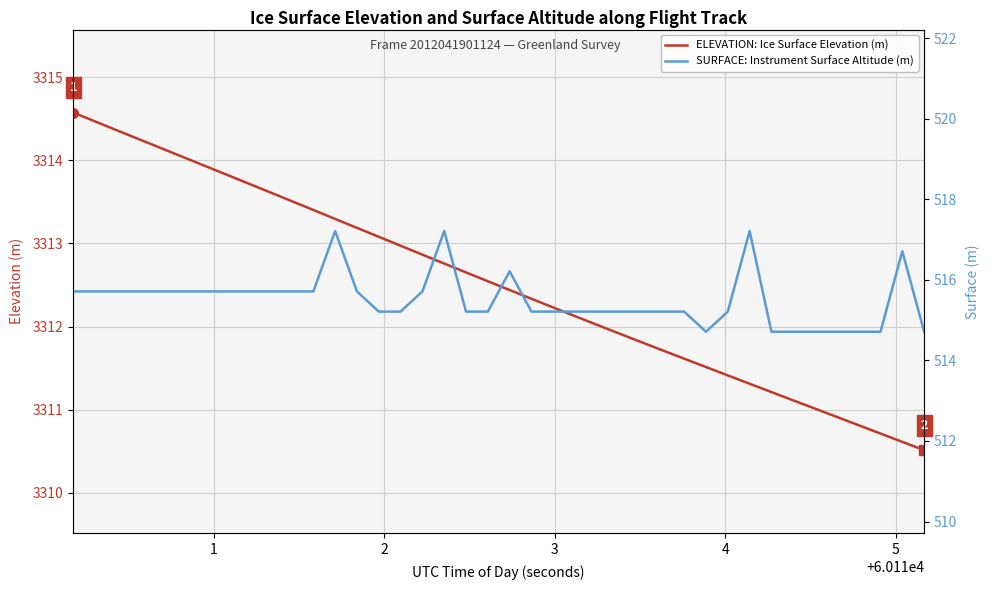

True or false: ELEVATION: Ice Surface Elevation (m) and SURFACE: Instrument Surface Altitude (m) cross at least once.

False